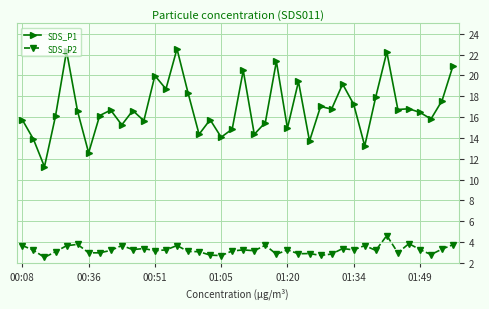

True or false: SDS_P2 and SDS_P1 intersect in this chart.

False